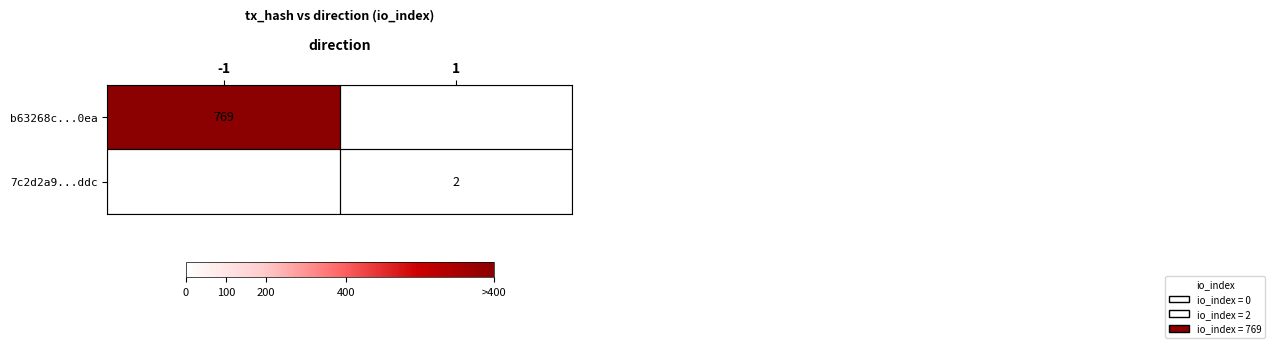

Is the value of 7c2d2a9...ddc at 1 greater than the value of b63268c...0ea at -1?

No